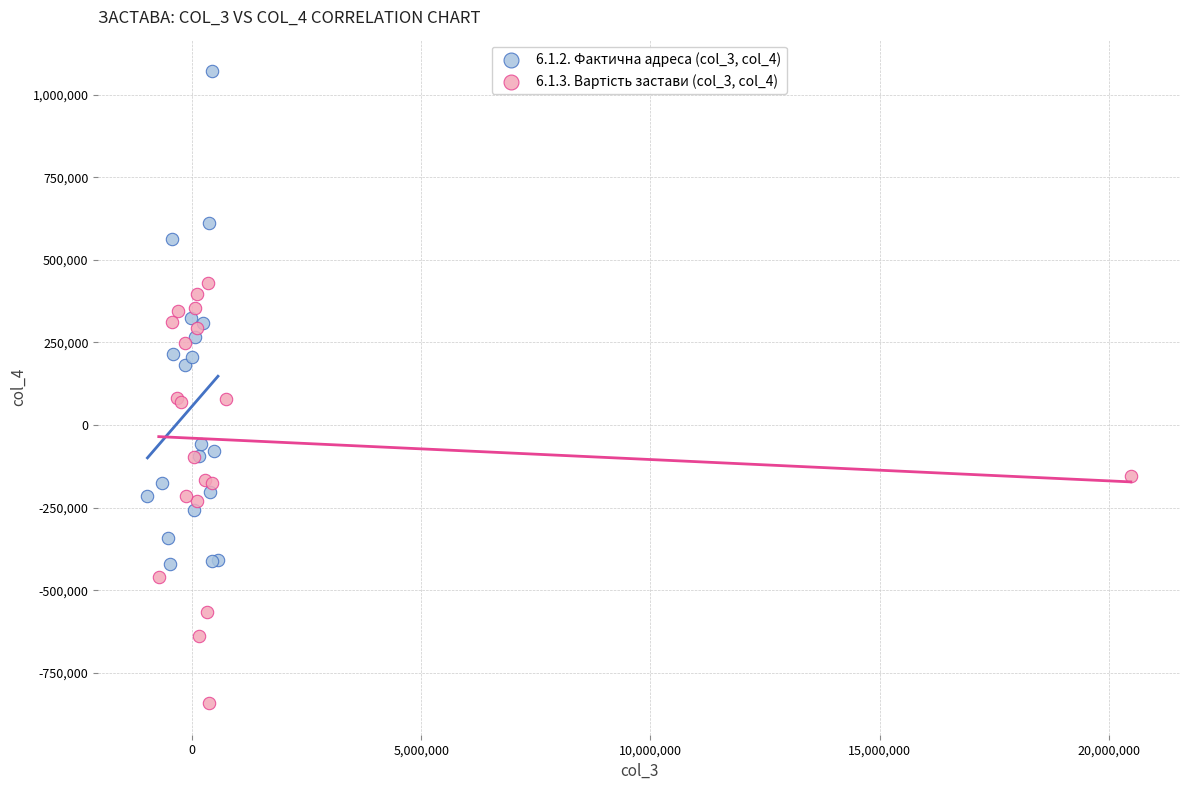

Which series reaches the maximum Y coordinate?

6.1.2. Фактична адреса (col_3, col_4)